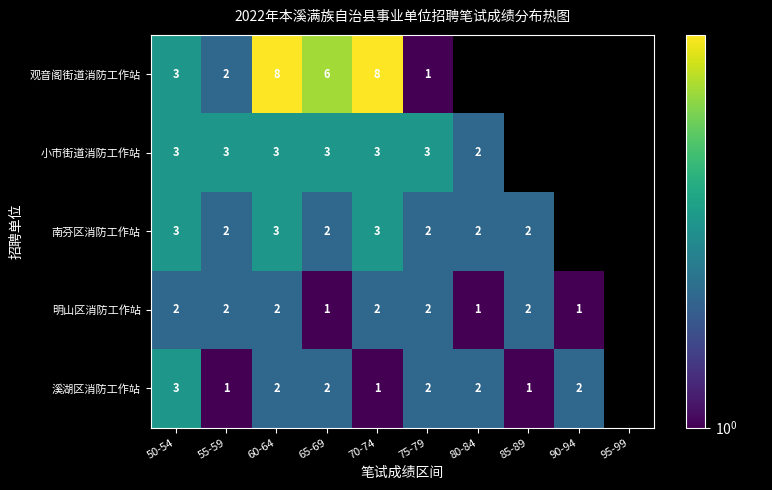

True or false: 小市街道消防工作站 has a value of 1 at 70-74.

False